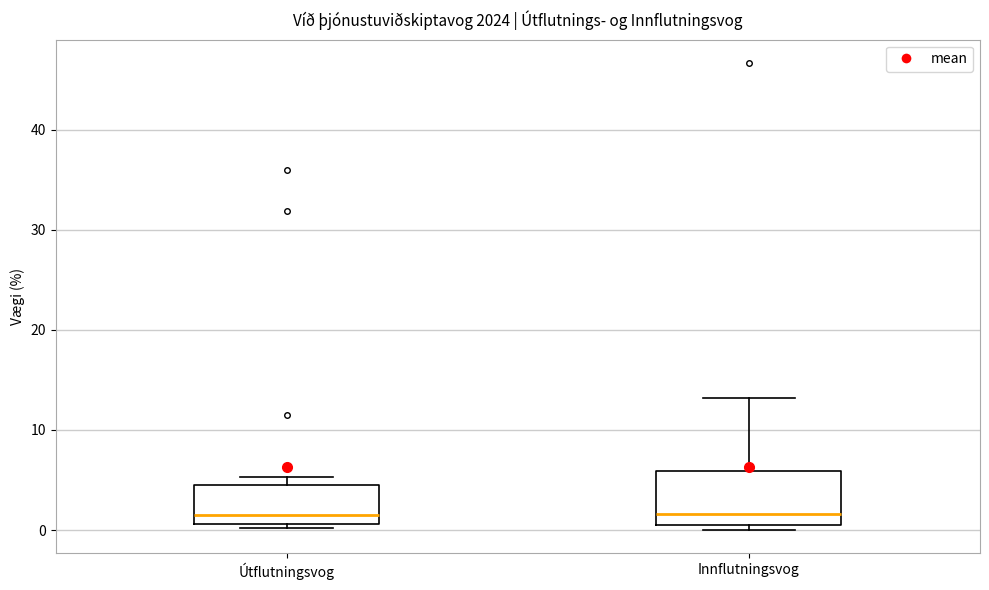

Reading left to right, read every box against the y-axis: the position of its median line, the range the box covers, and the ends of its whiskers. The values are not printed on the chart, so give them approximately, as read against the axis.

Útflutningsvog: median 1 (just above the box's lower edge), box 1 to 4, whiskers 0 to 5
Innflutningsvog: median 2, box 0 to 6, whiskers 0 (just below the box's lower edge) to 13